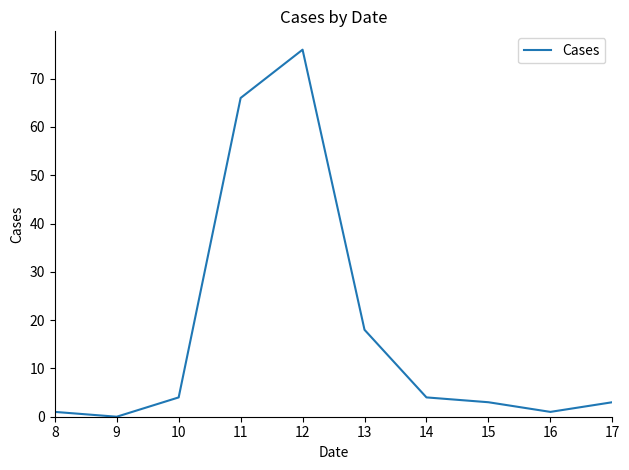

The chart shows a value of 89 at 11. True or false?

False